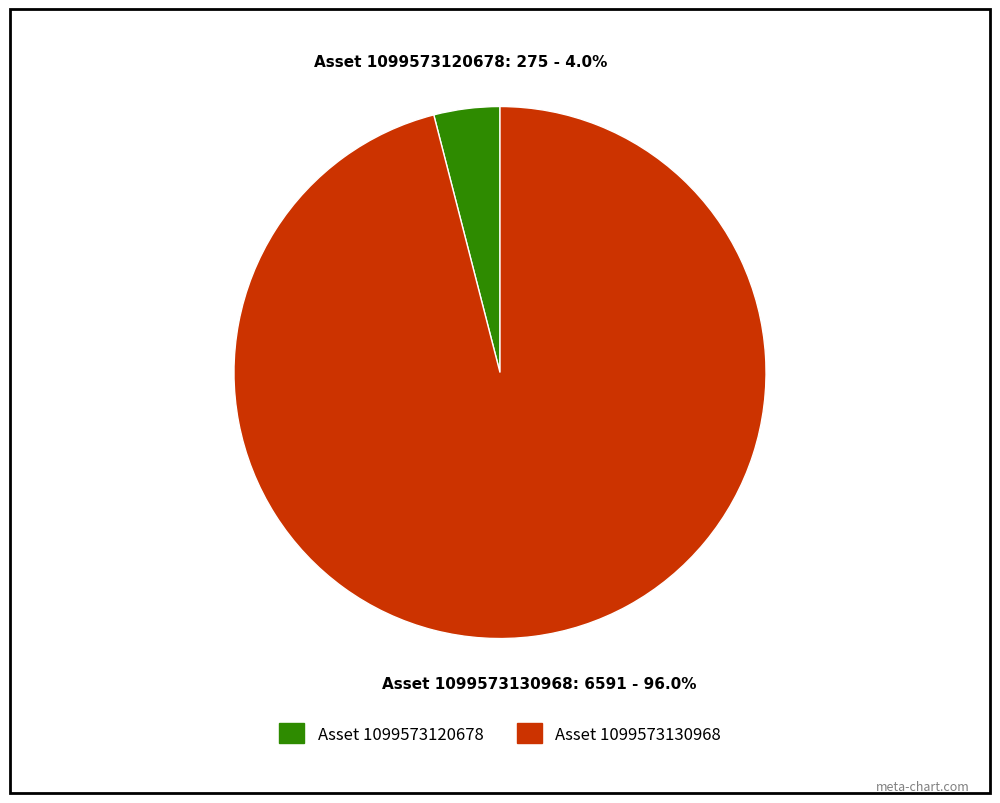

Count the number of slices in the pie.

2